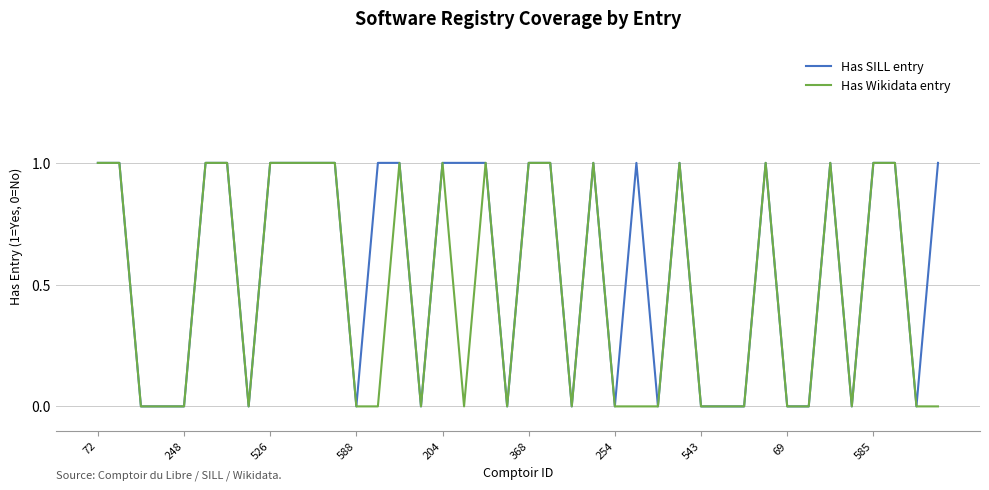

Rank the series by their average value, from highest to lowest.

Has SILL entry, Has Wikidata entry